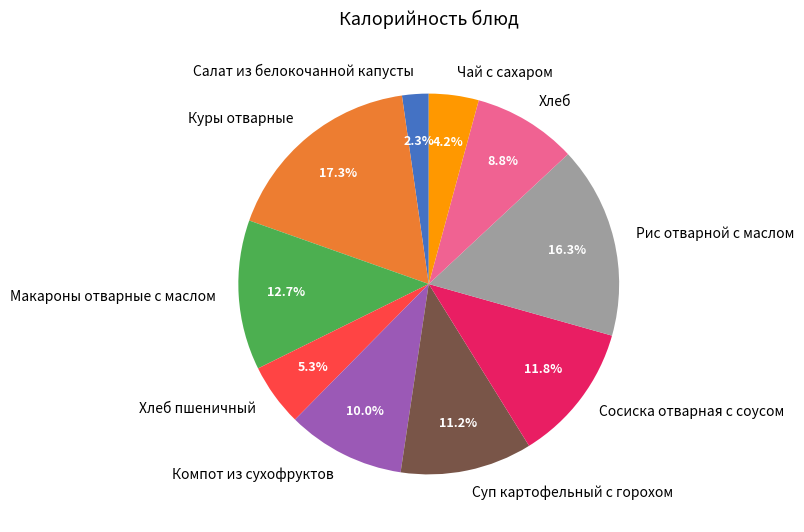

Is there any slice that represents more than half of the pie?

No